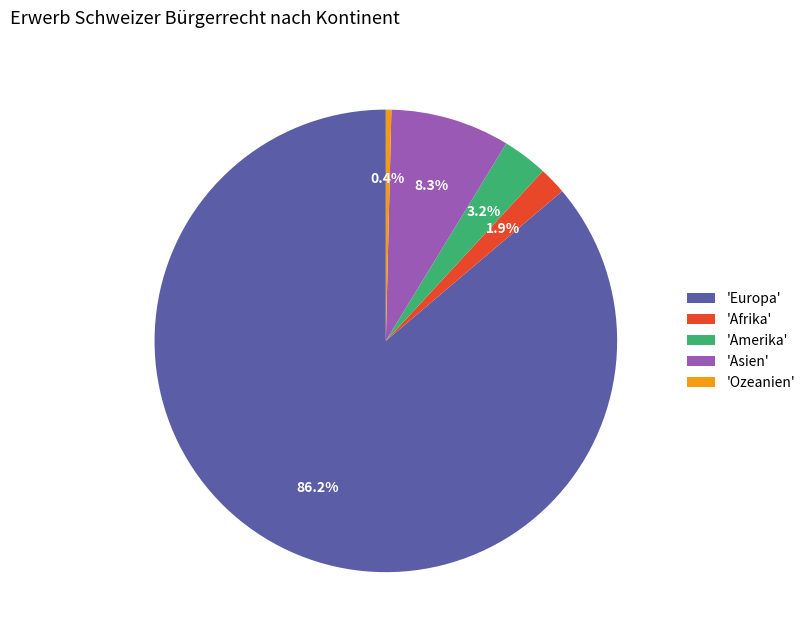

Approximately how many times larger is the value at 'Amerika' compared to 'Asien'?

0.4